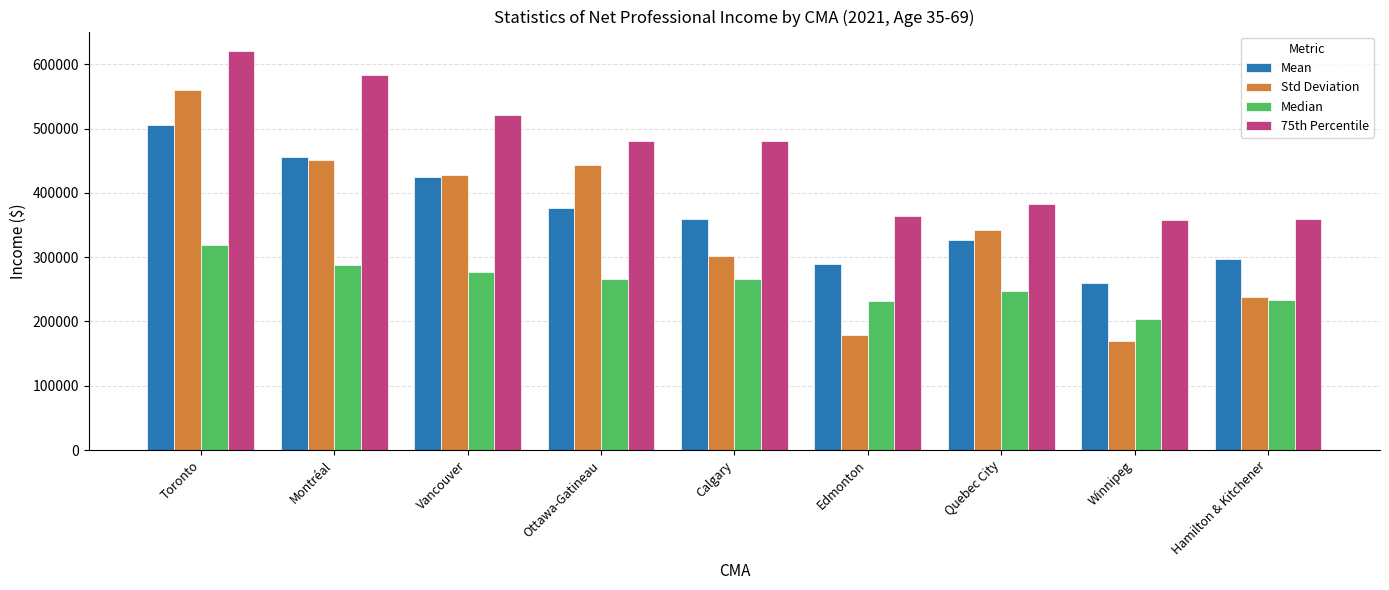

Which series has the widest spread of values?

Std Deviation